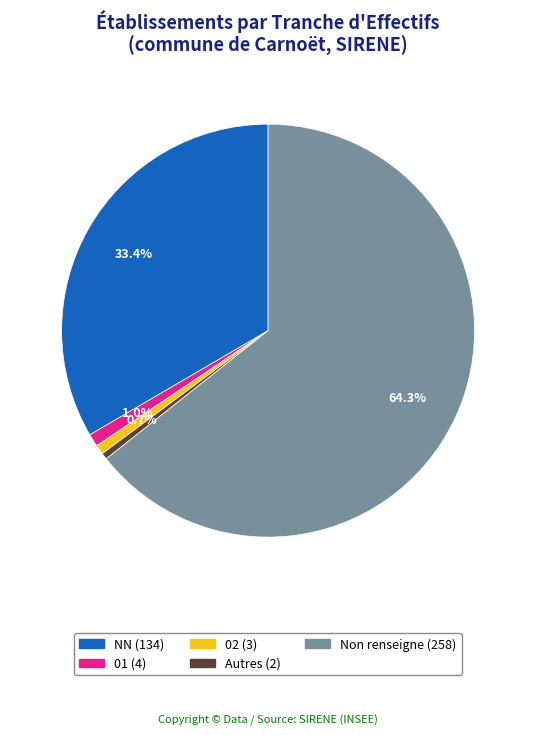

Does any single category account for the majority?

Yes